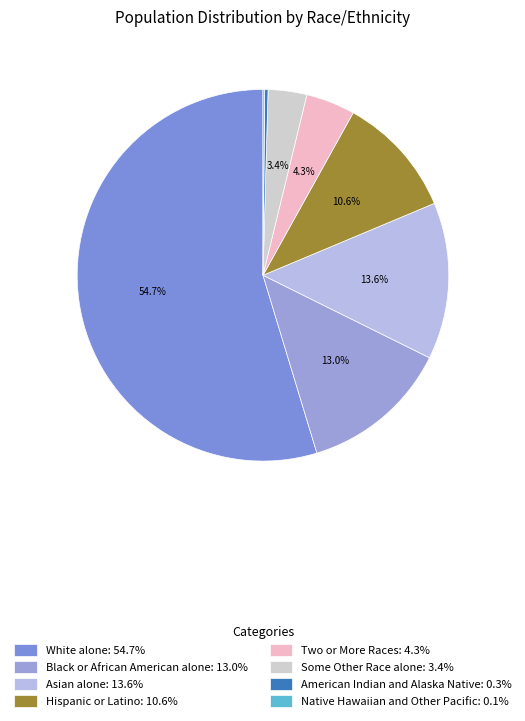

The Hispanic or Latino slice represents 1% of the pie. True or false?

False